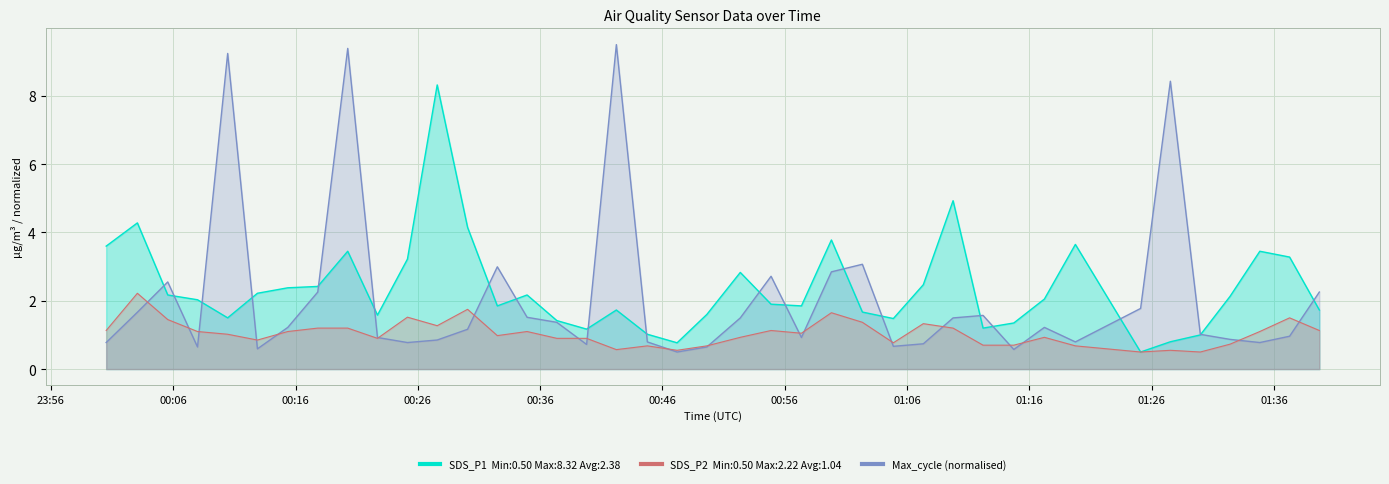

List the labels in order of Max_cycle_norm value, largest first.

2022/08/20 00:42:14, 2022/08/20 00:20:16, 2022/08/20 00:10:27, 2022/08/20 01:27:32, 2022/08/20 01:02:21, 2022/08/20 00:32:30, 2022/08/20 00:59:49, 2022/08/20 00:54:53, 2022/08/20 00:05:33, 2022/08/20 00:17:49, 2022/08/20 01:39:43, 2022/08/20 01:25:06, 2022/08/20 00:03:04, 2022/08/20 01:12:13, 2022/08/20 00:34:56, 2022/08/20 00:52:22, 2022/08/20 01:09:46, 2022/08/20 00:37:22, 2022/08/20 00:15:22, 2022/08/20 01:17:14, 2022/08/20 00:30:04, 2022/08/20 01:29:59, 2022/08/20 01:37:17, 2022/08/20 00:22:42, 2022/08/20 00:57:22, 2022/08/20 01:32:25, 2022/08/20 00:27:35, 2022/08/20 00:44:46, 2022/08/20 01:19:46, 2022/08/20 00:00:31, 2022/08/20 00:25:09, 2022/08/20 01:34:51, 2022/08/20 01:07:20, 2022/08/20 00:39:48, 2022/08/20 01:04:53, 2022/08/20 00:07:59, 2022/08/20 00:49:38, 2022/08/20 00:12:53, 2022/08/20 01:14:44, 2022/08/20 00:47:12